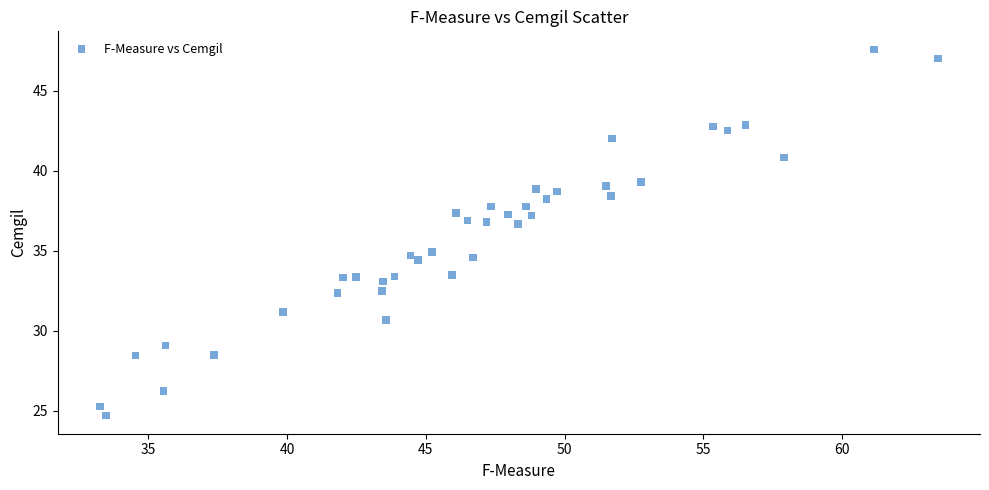

What is the range of Y values (max minus min)?

22.9